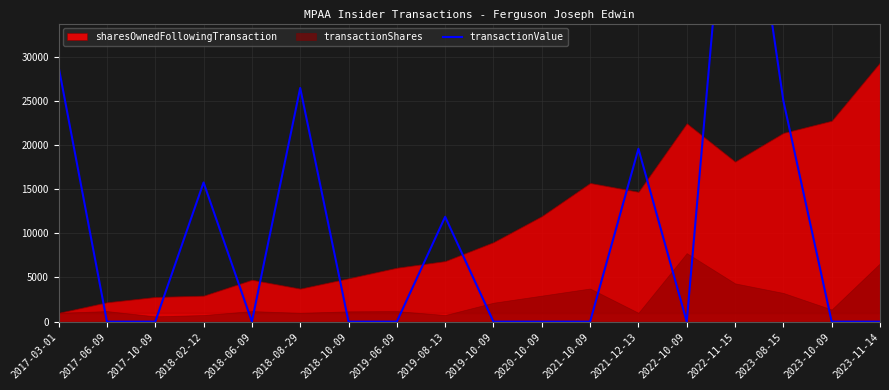

How many lines are shown in the chart?

1